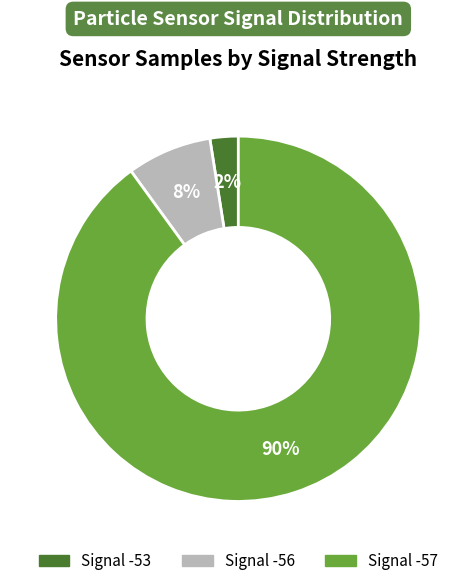

Does any single category account for the majority?

Yes